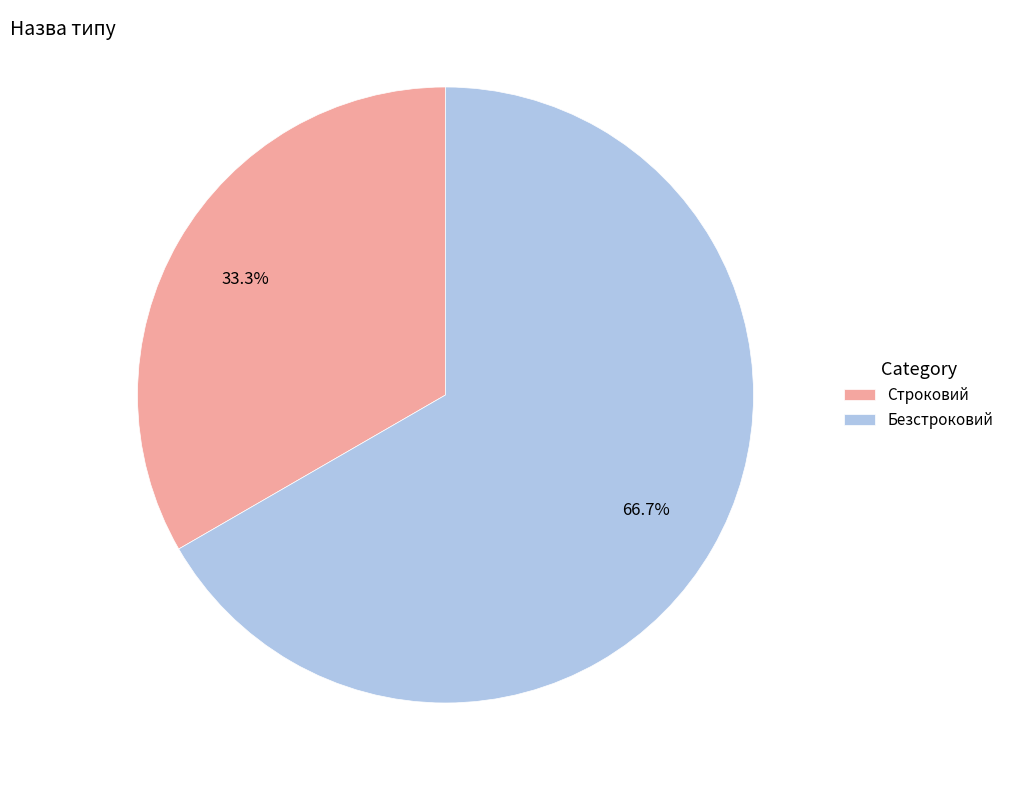

Which slice is the largest?

Безстроковий